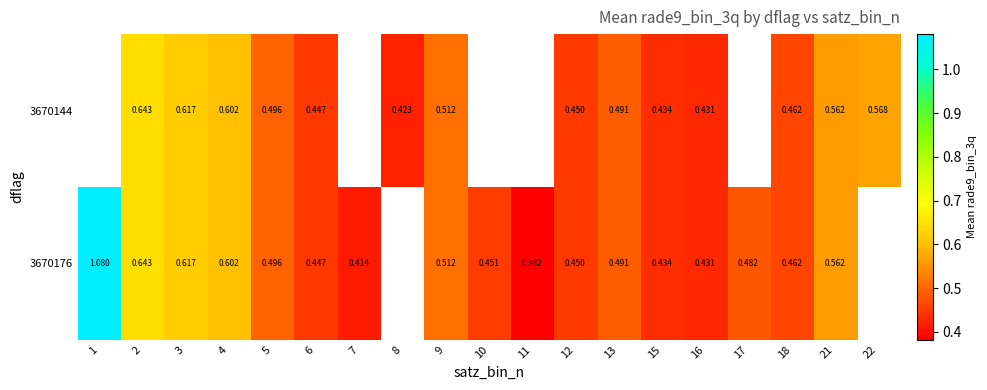

Is the value of 3670176 at 2 greater than the value of 3670144 at 4?

Yes